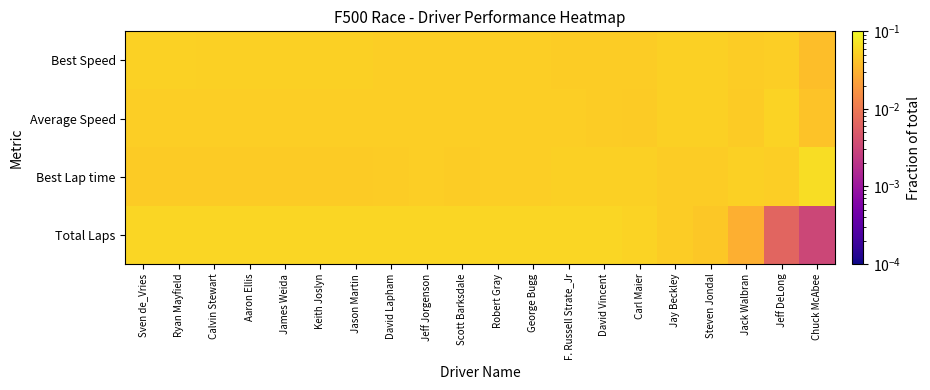

Between David Lapham and George Bugg, which is larger?

David Lapham